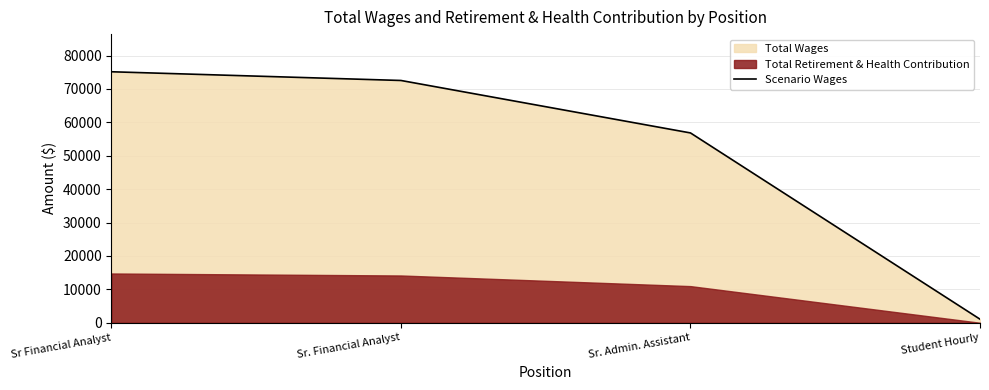

Rank the categories by value from highest to lowest.

Sr Financial Analyst, Sr. Financial Analyst, Sr. Admin. Assistant, Student Hourly